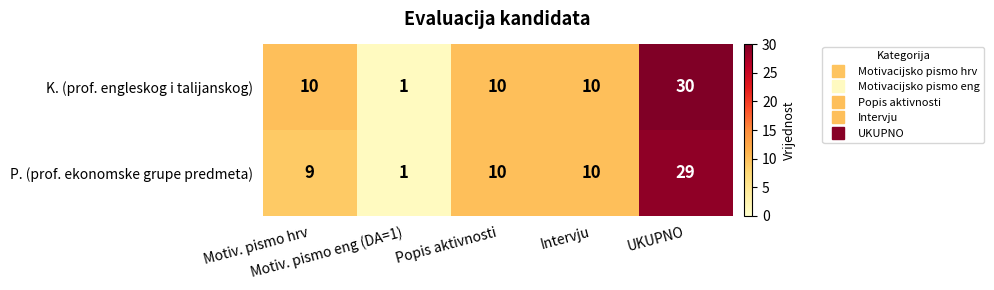

What is the maximum value for K. (prof. engleskog i talijanskog)?

30